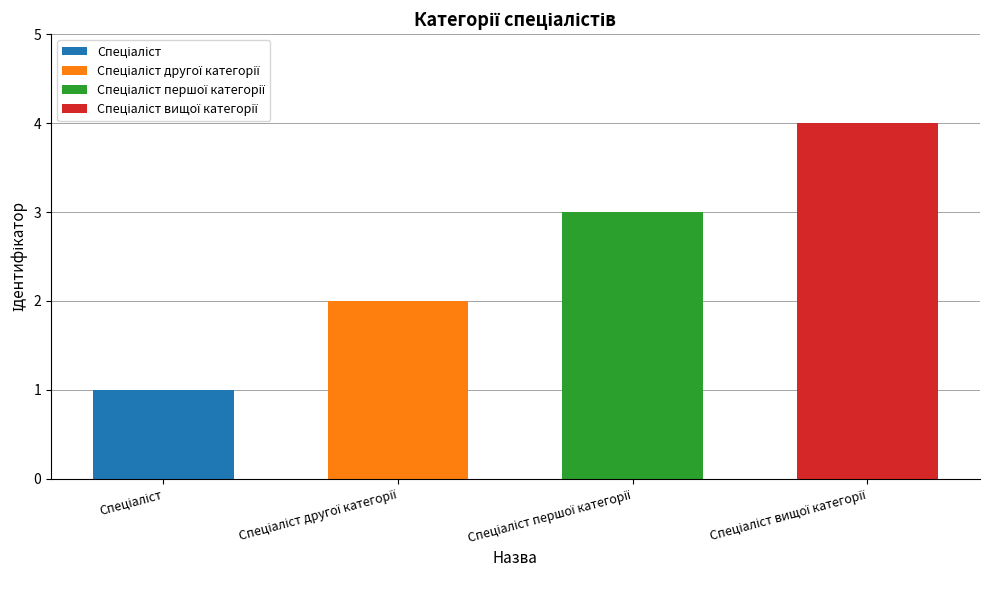

At which label is the value closest to 2?

Спеціаліст другої категорії